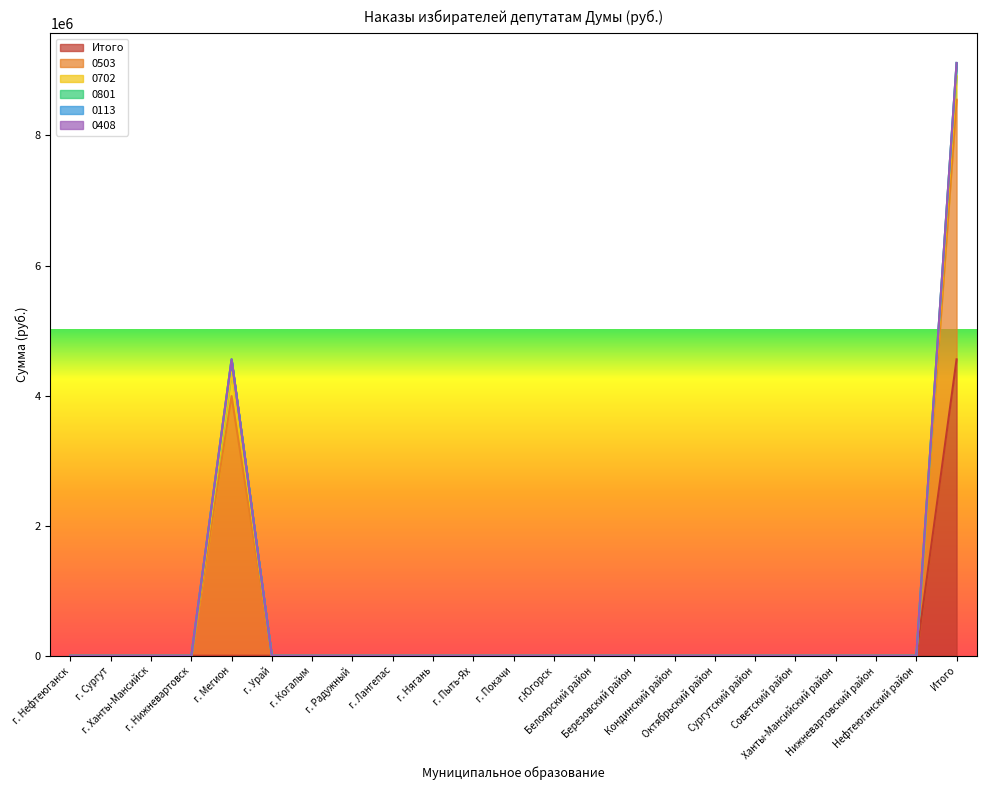

Reading left to right, what are all the values shown in this chart?

Итого: г. Нефтеюганск=0	г. Сургут=0	г. Ханты-Мансийск=0	г. Нижневартовск=0	г. Мегион=0	г. Урай=0	г. Когалым=0	г. Радужный=0	г. Лангепас=0	г. Нягань=0	г. Пыть-Ях=0	г. Покачи=0	г.Югорск=0	Белоярский район=0	Березовский район=0	Кондинский район=0	Октябрьский район=0	Сургутский район=0	Советский район=0	Ханты-Мансийский район=0	Нижневартовский район=0	Нефтеюганский район=0	Итого=4557490
0503: г. Нефтеюганск=0	г. Сургут=0	г. Ханты-Мансийск=0	г. Нижневартовск=0	г. Мегион=3992500	г. Урай=0	г. Когалым=0	г. Радужный=0	г. Лангепас=0	г. Нягань=0	г. Пыть-Ях=0	г. Покачи=0	г.Югорск=0	Белоярский район=0	Березовский район=0	Кондинский район=0	Октябрьский район=0	Сургутский район=0	Советский район=0	Ханты-Мансийский район=0	Нижневартовский район=0	Нефтеюганский район=0	Итого=3992500
0702: г. Нефтеюганск=0	г. Сургут=0	г. Ханты-Мансийск=0	г. Нижневартовск=0	г. Мегион=364990	г. Урай=0	г. Когалым=0	г. Радужный=0	г. Лангепас=0	г. Нягань=0	г. Пыть-Ях=0	г. Покачи=0	г.Югорск=0	Белоярский район=0	Березовский район=0	Кондинский район=0	Октябрьский район=0	Сургутский район=0	Советский район=0	Ханты-Мансийский район=0	Нижневартовский район=0	Нефтеюганский район=0	Итого=364990
0801: г. Нефтеюганск=0	г. Сургут=0	г. Ханты-Мансийск=0	г. Нижневартовск=0	г. Мегион=200000	г. Урай=0	г. Когалым=0	г. Радужный=0	г. Лангепас=0	г. Нягань=0	г. Пыть-Ях=0	г. Покачи=0	г.Югорск=0	Белоярский район=0	Березовский район=0	Кондинский район=0	Октябрьский район=0	Сургутский район=0	Советский район=0	Ханты-Мансийский район=0	Нижневартовский район=0	Нефтеюганский район=0	Итого=200000
0113: г. Нефтеюганск=0	г. Сургут=0	г. Ханты-Мансийск=0	г. Нижневартовск=0	г. Мегион=0	г. Урай=0	г. Когалым=0	г. Радужный=0	г. Лангепас=0	г. Нягань=0	г. Пыть-Ях=0	г. Покачи=0	г.Югорск=0	Белоярский район=0	Березовский район=0	Кондинский район=0	Октябрьский район=0	Сургутский район=0	Советский район=0	Ханты-Мансийский район=0	Нижневартовский район=0	Нефтеюганский район=0	Итого=0
0408: г. Нефтеюганск=0	г. Сургут=0	г. Ханты-Мансийск=0	г. Нижневартовск=0	г. Мегион=0	г. Урай=0	г. Когалым=0	г. Радужный=0	г. Лангепас=0	г. Нягань=0	г. Пыть-Ях=0	г. Покачи=0	г.Югорск=0	Белоярский район=0	Березовский район=0	Кондинский район=0	Октябрьский район=0	Сургутский район=0	Советский район=0	Ханты-Мансийский район=0	Нижневартовский район=0	Нефтеюганский район=0	Итого=0